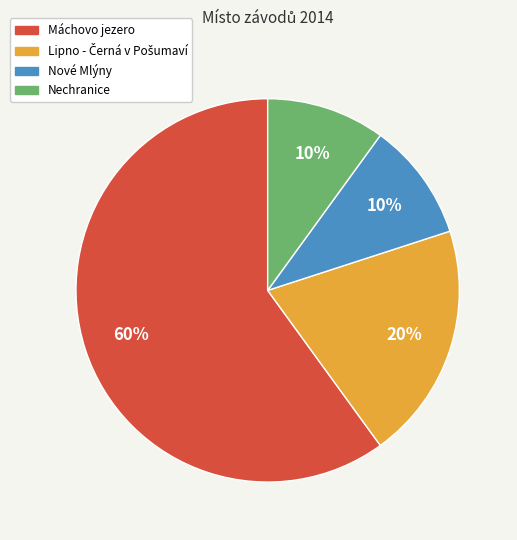

Approximately how many times larger is the value at Máchovo jezero compared to Nové Mlýny?

6.0